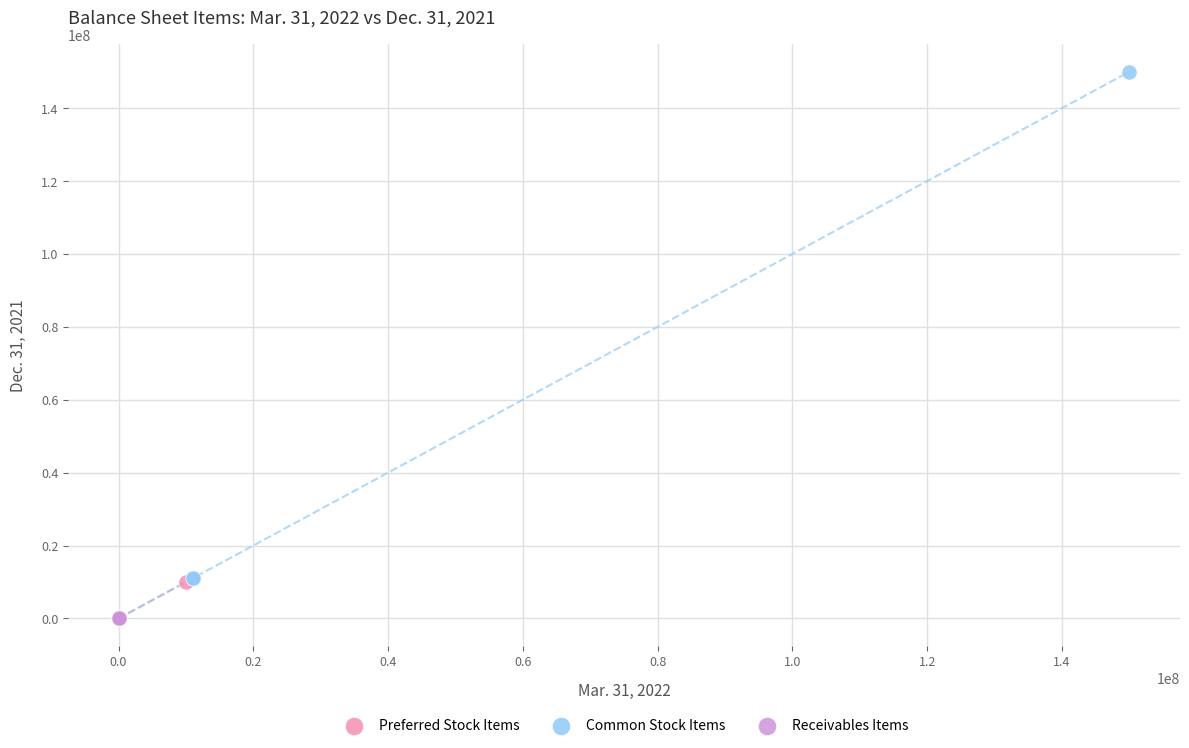

What are all the series names shown in the legend?

Preferred Stock Items, Common Stock Items, Receivables Items